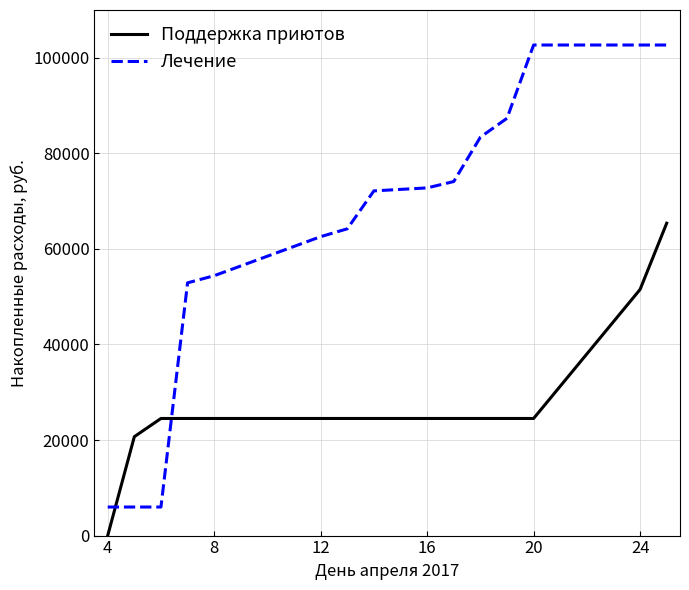

Which series has the widest spread of values?

Лечение